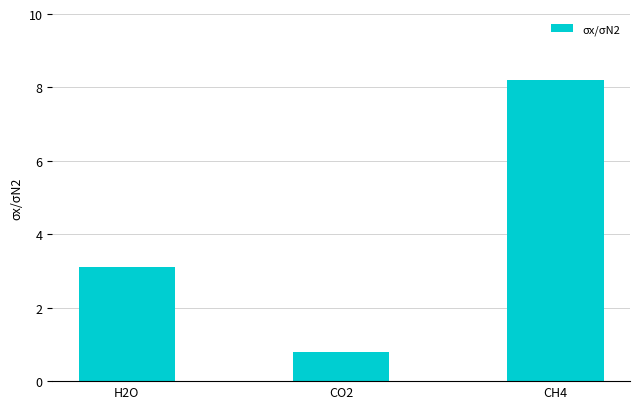

What is the sum of the values at CO2 and H2O?

3.9